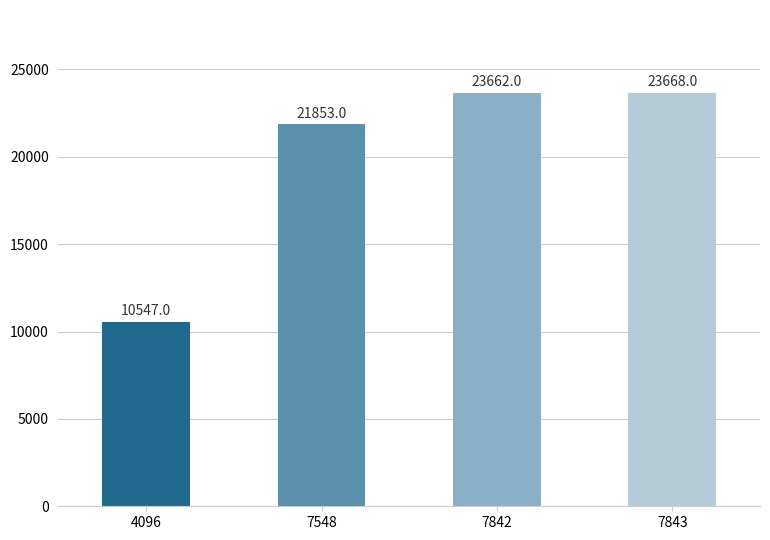

What is the value of the 2nd bar from the left?

21853